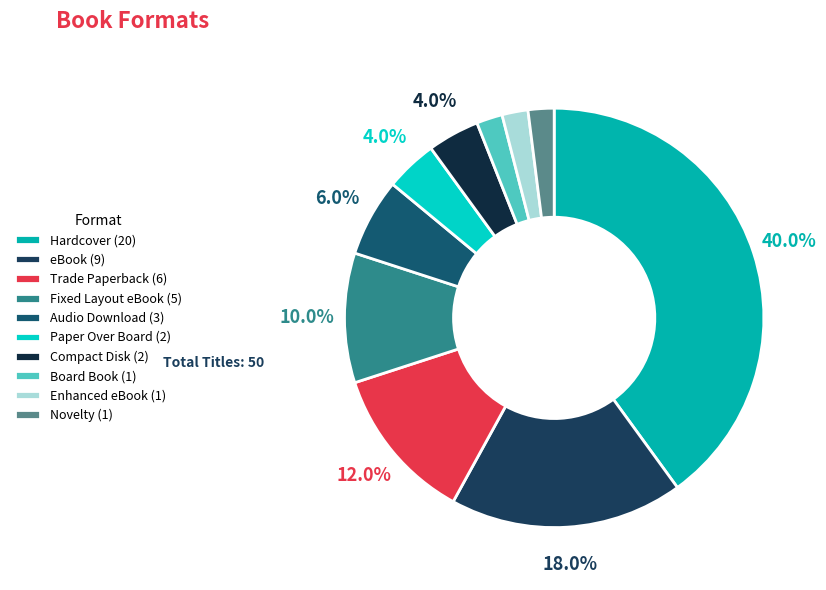

What percentage is NOT represented by Enhanced eBook?

98.0%